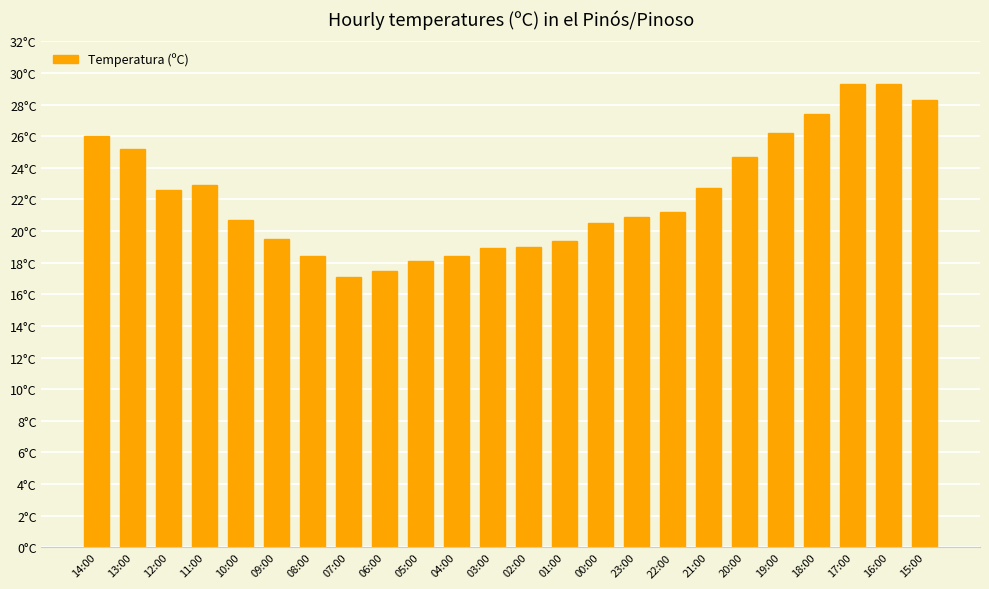

What is the label of the 23rd bar from the left?

16:00